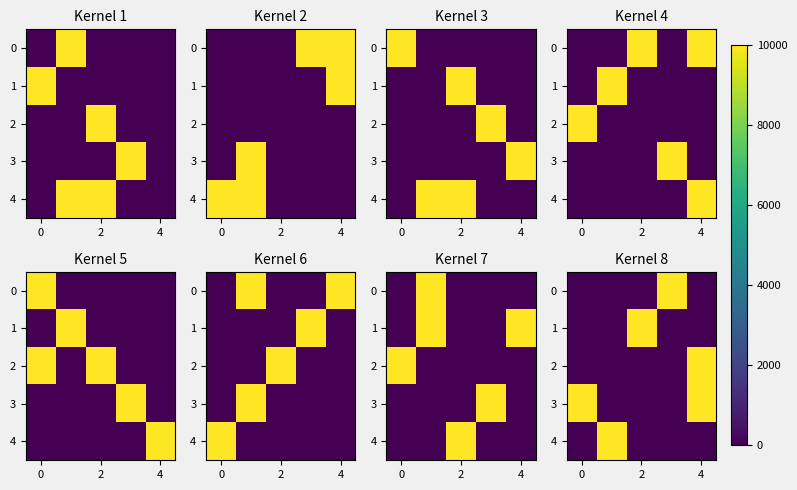

What is the difference between the maximum and second lowest values in the 2 series?

10000